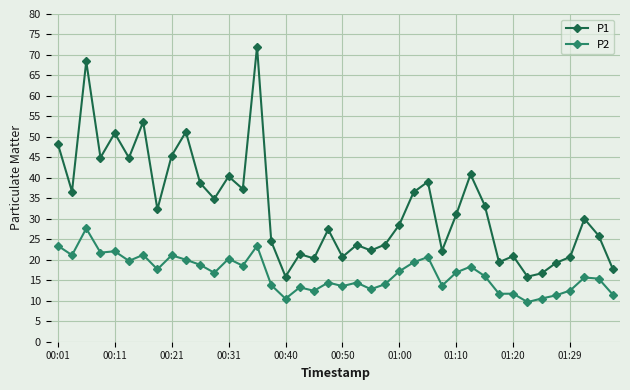

Rank the series by their maximum value, from highest to lowest.

P1, P2